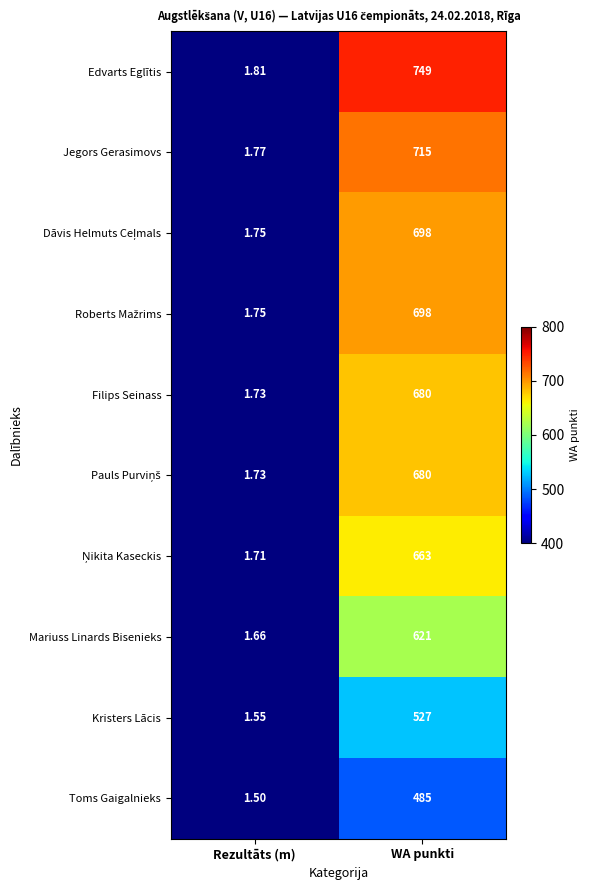

At which category is the sum across all series the highest?

WA punkti